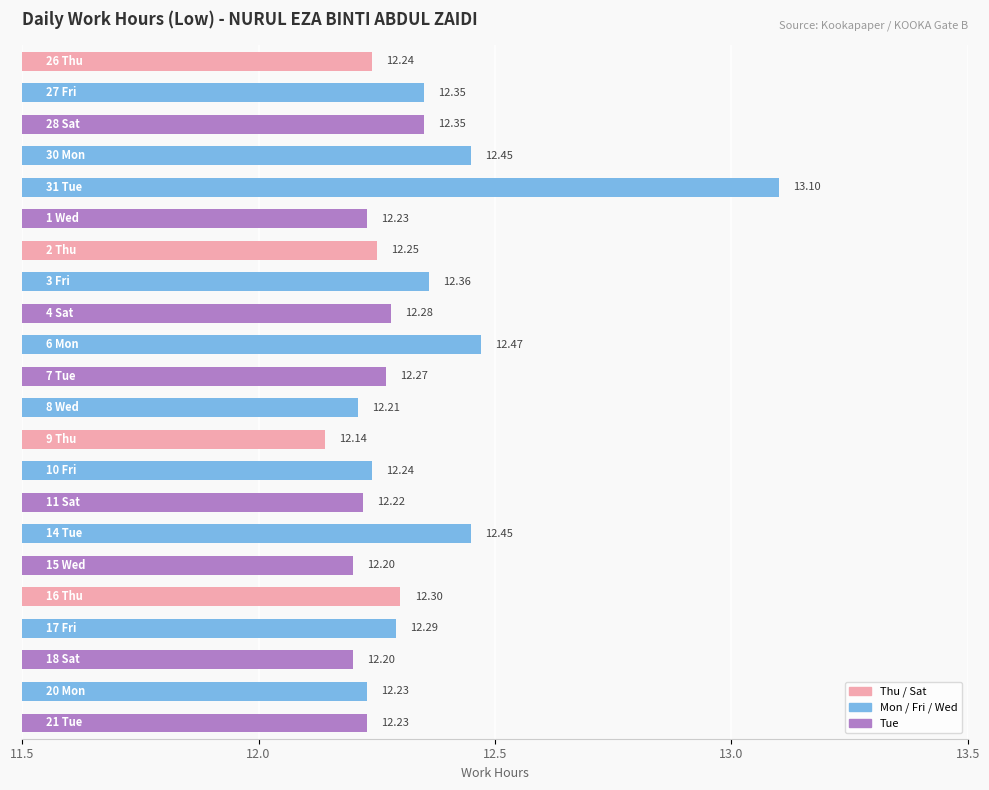

What is the sum of all values?

271.1